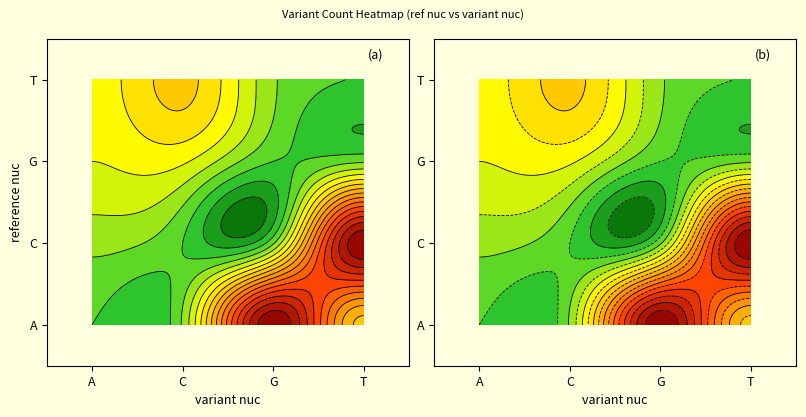

How many values exceed 19?

5